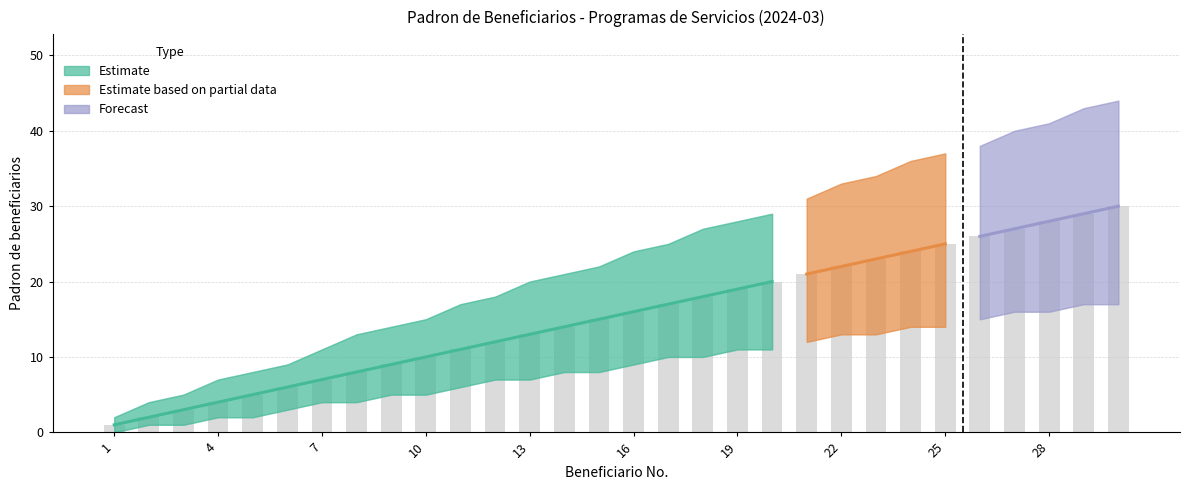

Reading left to right, transcribe all the data shown in this chart.

Beneficiarios (central): 1	2	3	4	5	6	7	8	9	10	11	12	13	14	15	16	17	18	19	20	21	22	23	24	25	26	27	28	29	30
Beneficiarios (upper): 2	4	5	7	8	9	11	13	14	15	17	18	20	21	22	24	25	27	28	29	31	33	34	36	37	38	40	41	43	44
Beneficiarios (lower): 0	1	1	2	2	3	4	4	5	5	6	7	7	8	8	9	10	10	11	11	12	13	13	14	14	15	16	16	17	17